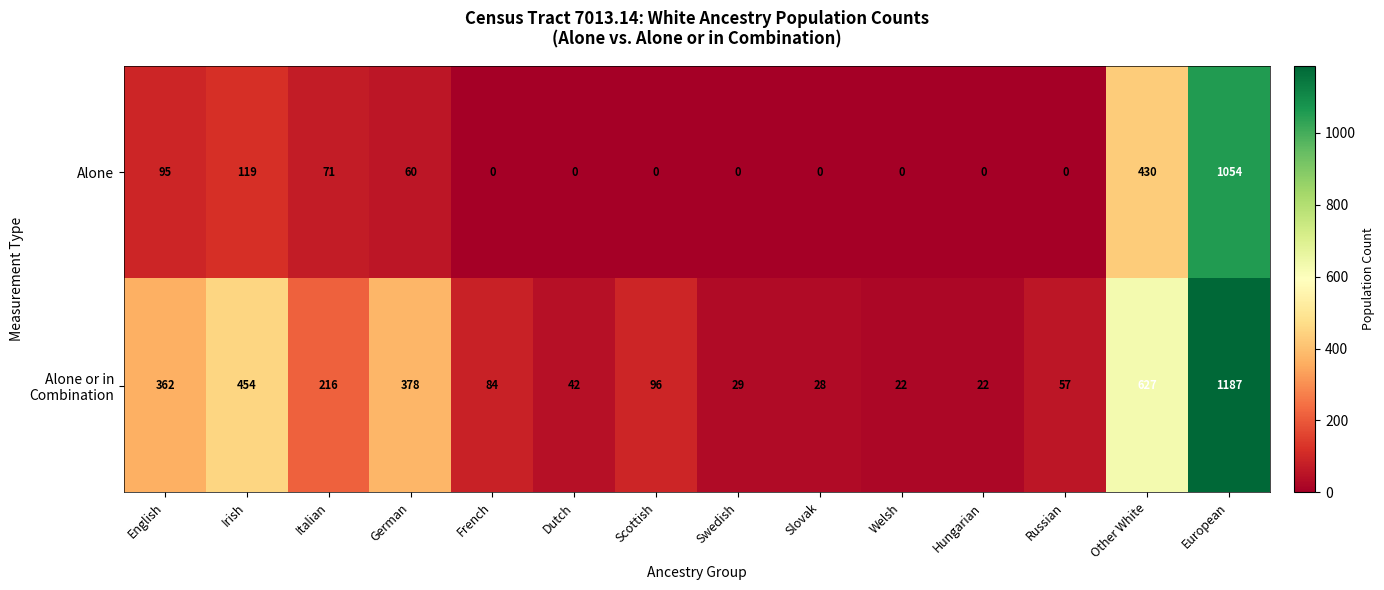

What is the spread (max minus min) of values at Hungarian?

22